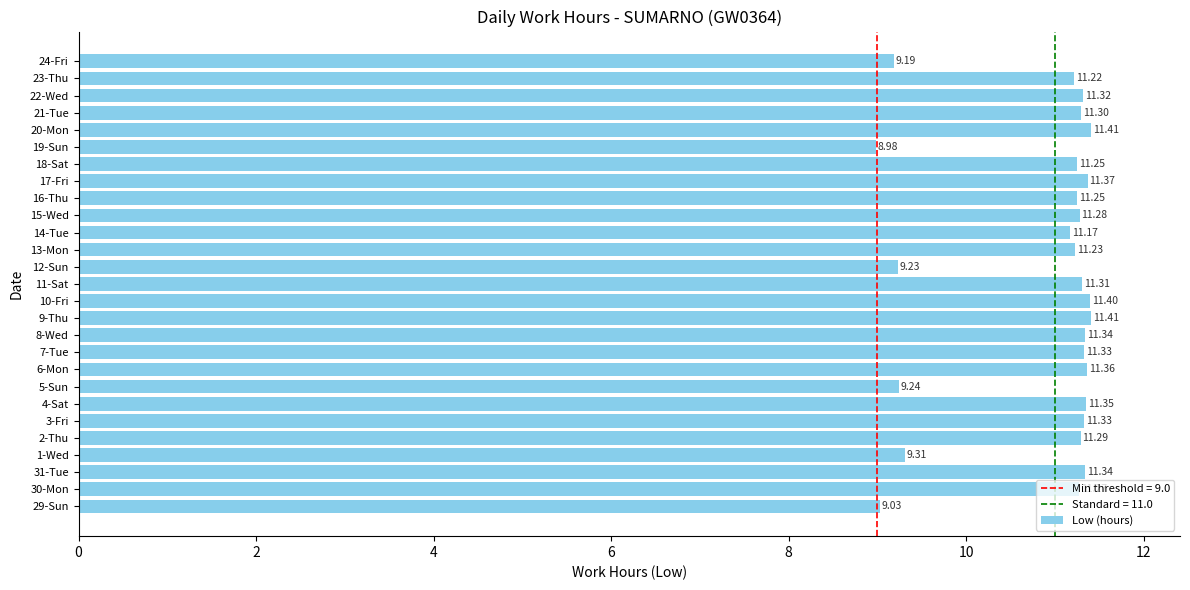

What is the average value?

10.8